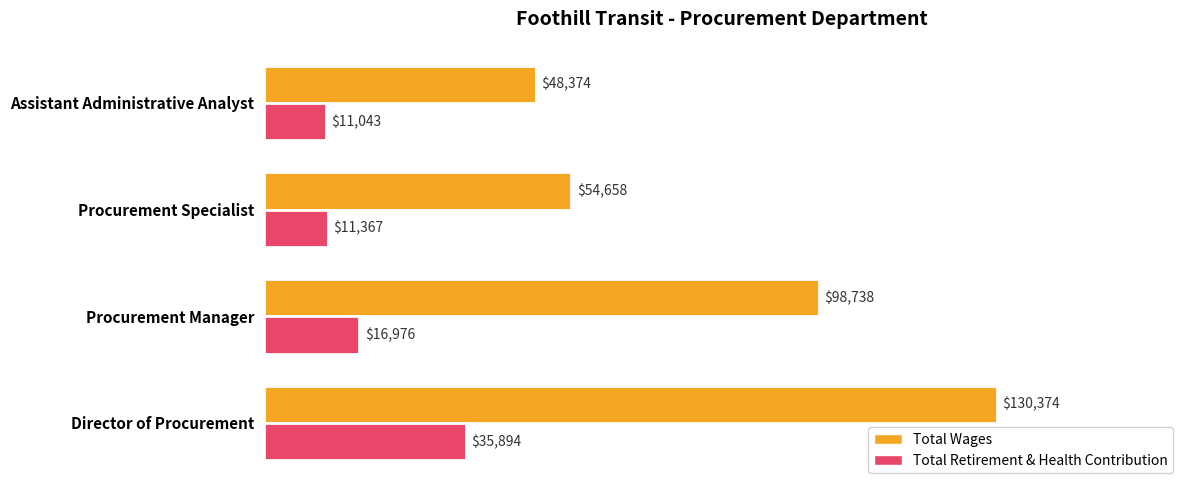

Which series has the largest range (max minus min)?

Total Wages